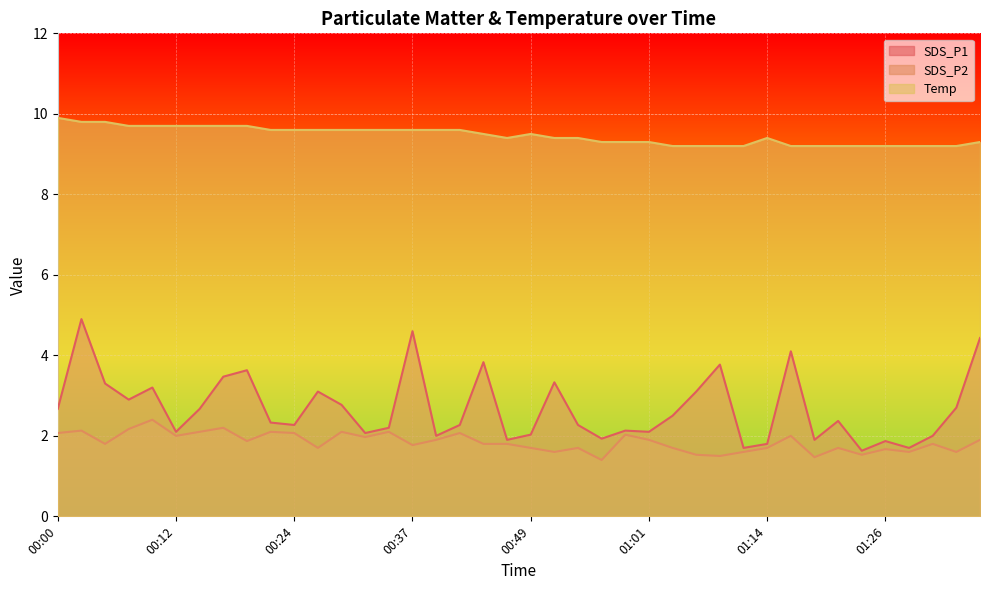

Which category has the highest value in the SDS_P1 series?

00:02